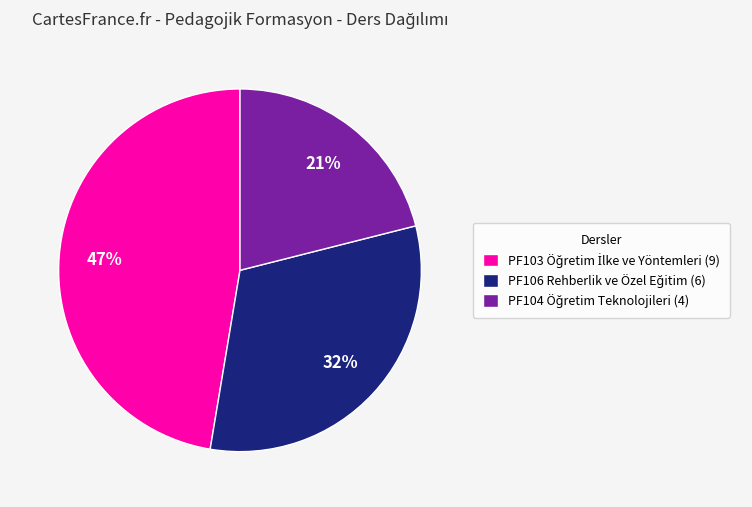

Is there any slice that represents more than half of the pie?

No